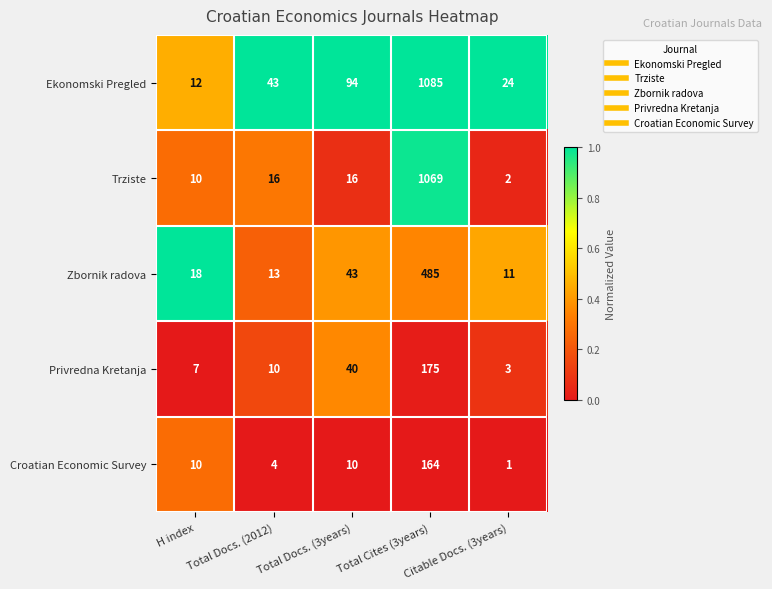

Which series has the largest total across all categories?

Ekonomski Pregled